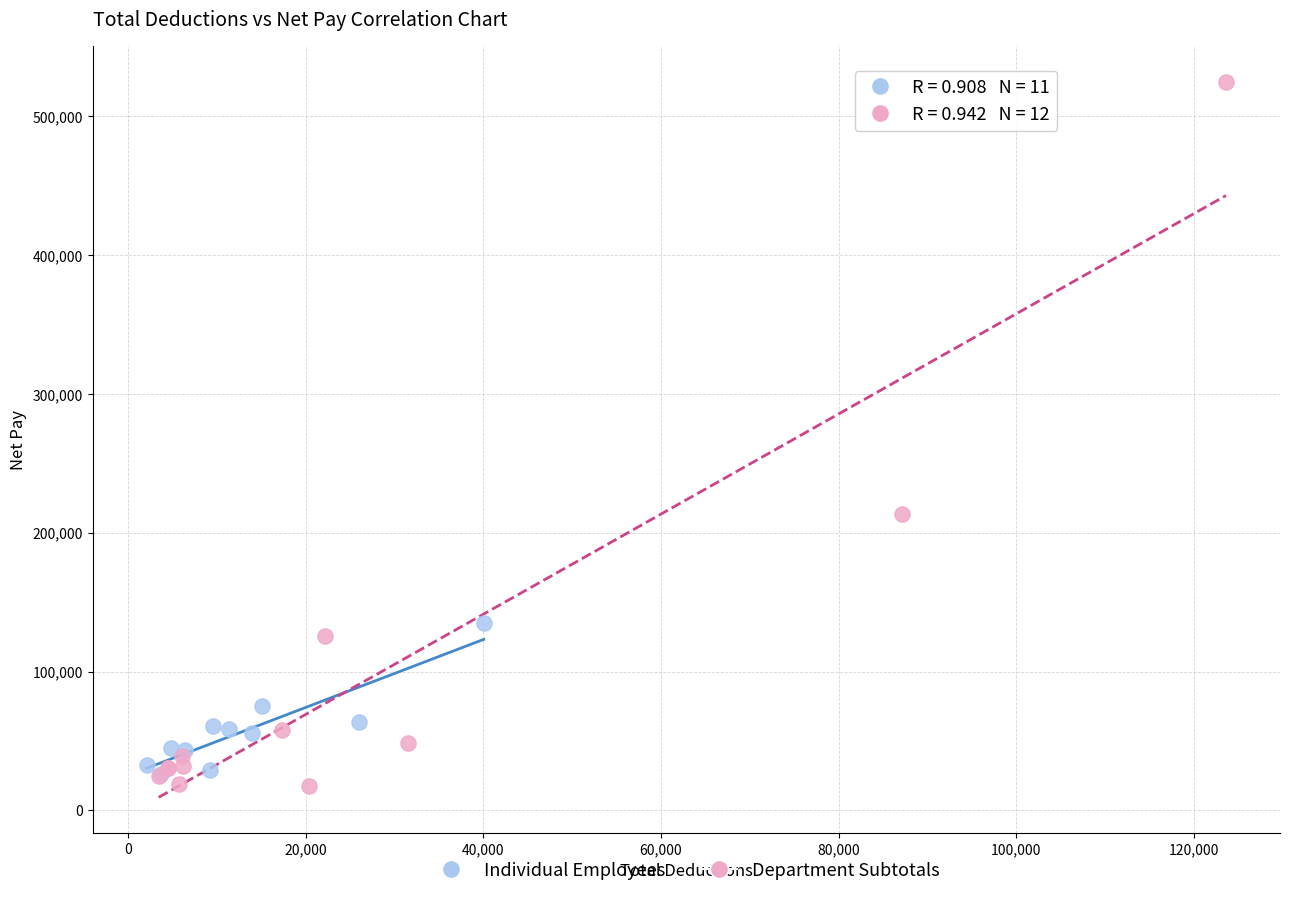

What are all the series names shown in the legend?

Individual Employees, Department Subtotals